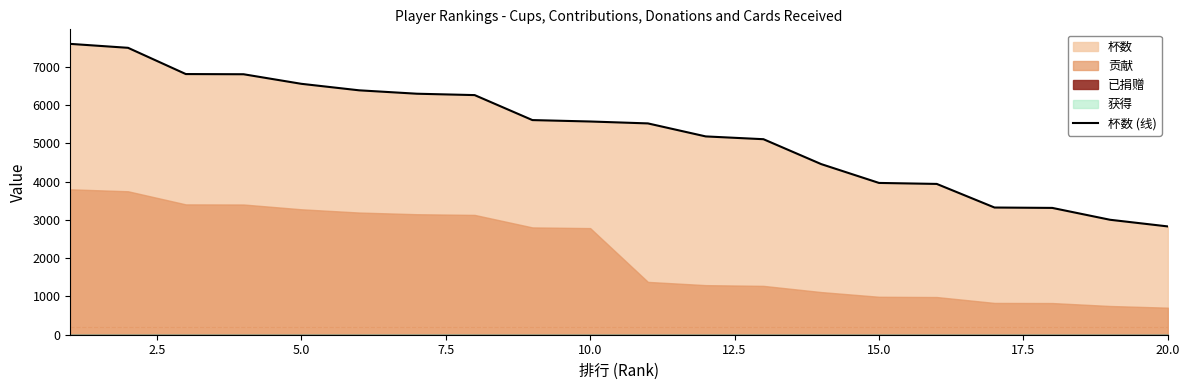

The value of 杯数 (线) at 10.0 is 3010. True or false?

False